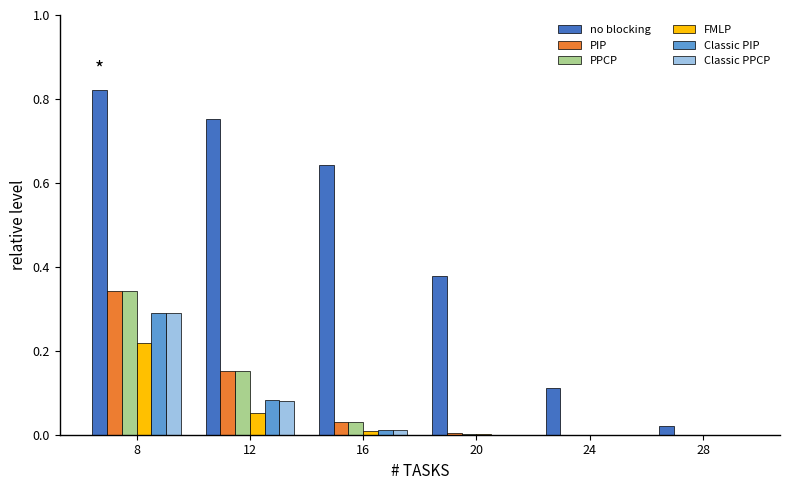

What is the sum of all PIP values?

0.5